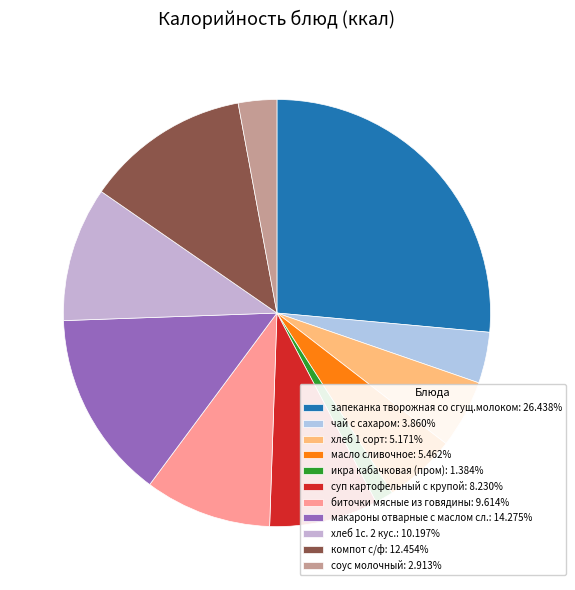

Which slice is the largest?

запеканка творожная со сгущ.молоком